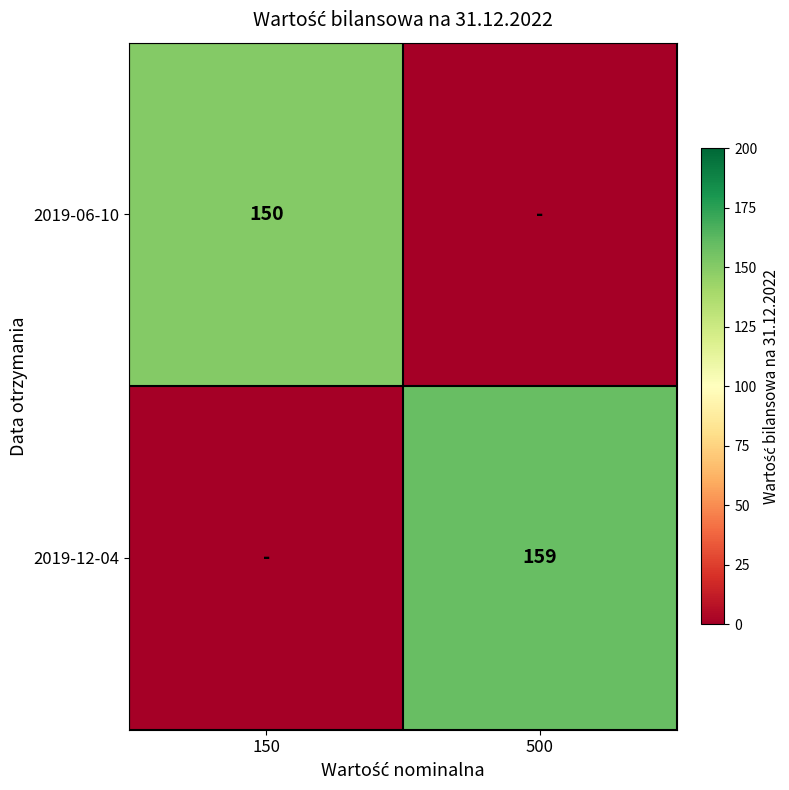

The value of 2019-06-10 at 150 is 150. True or false?

True